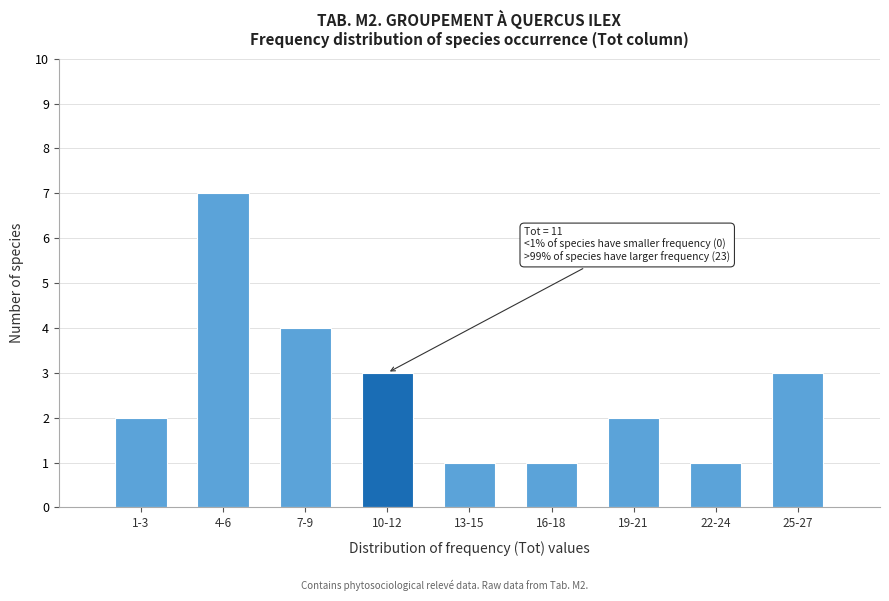

Reading left to right, extract all data points from this chart.

2	7	4	3	1	1	2	1	3